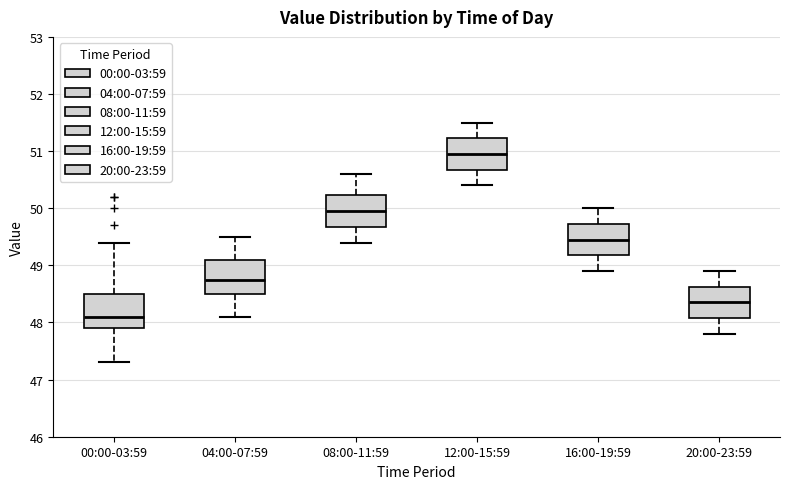

Where does the median line of the box for 12:00-15:59 sit on the y-axis? The values are not printed on the chart, so give them approximately, as read against the axis.

51.0